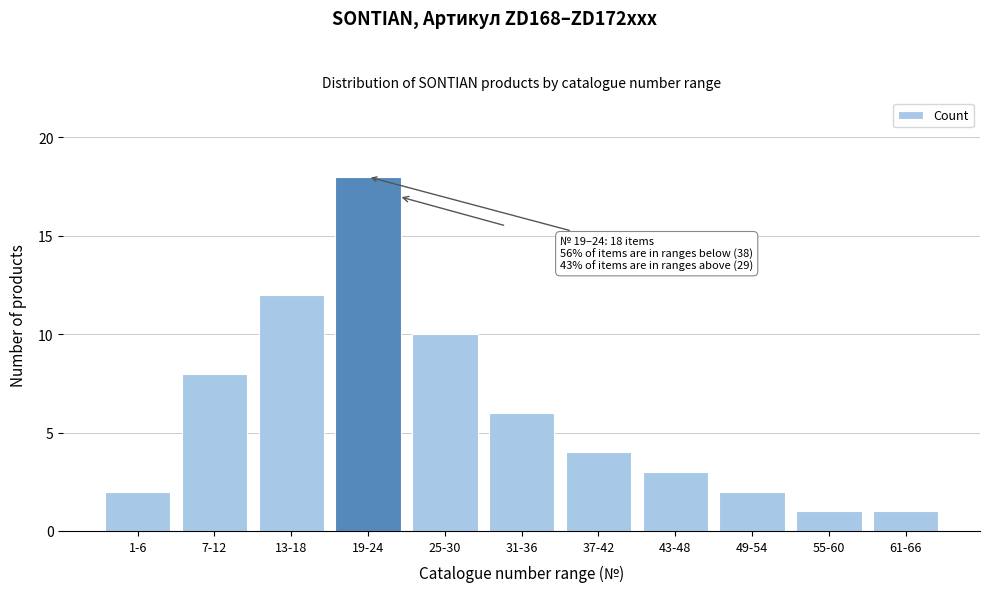

Reading left to right, list all the values displayed in this chart.

2	8	12	18	10	6	4	3	2	1	1